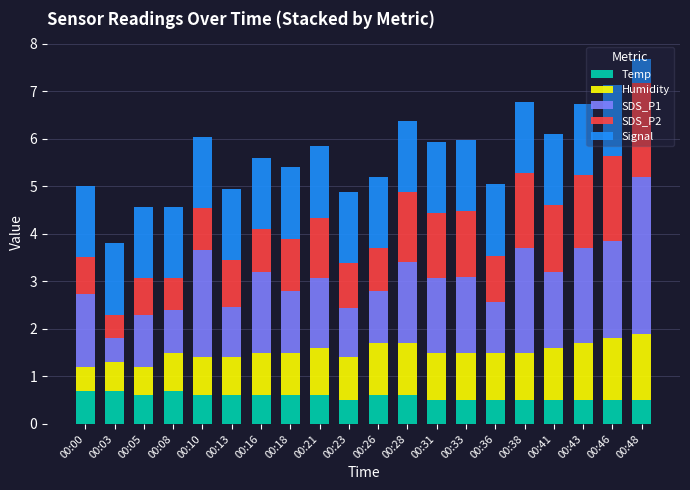

What is the maximum value for Temp?

0.7